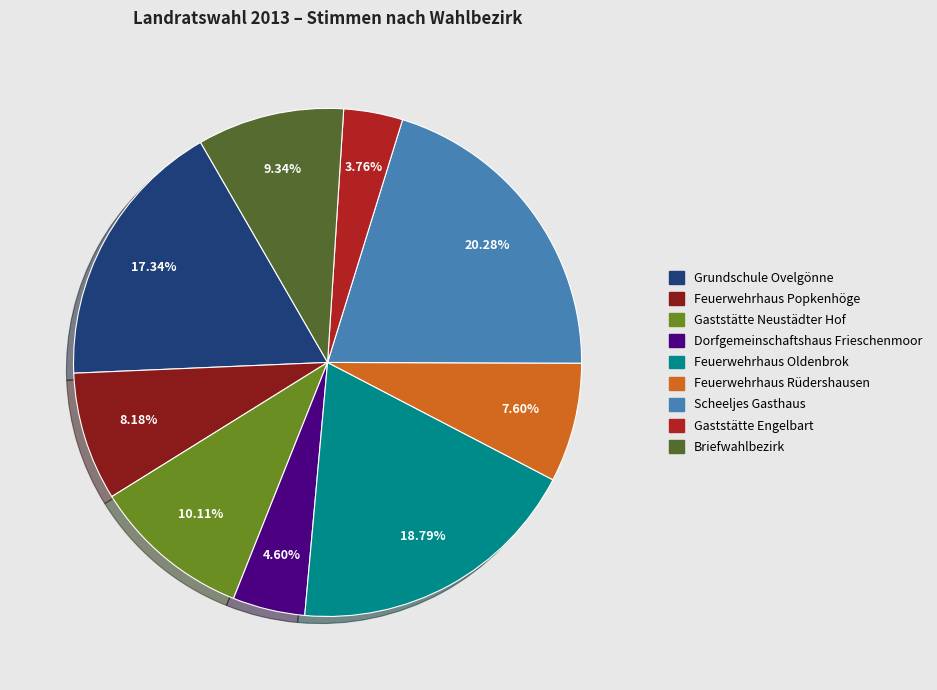

How many slices are in this pie chart?

9